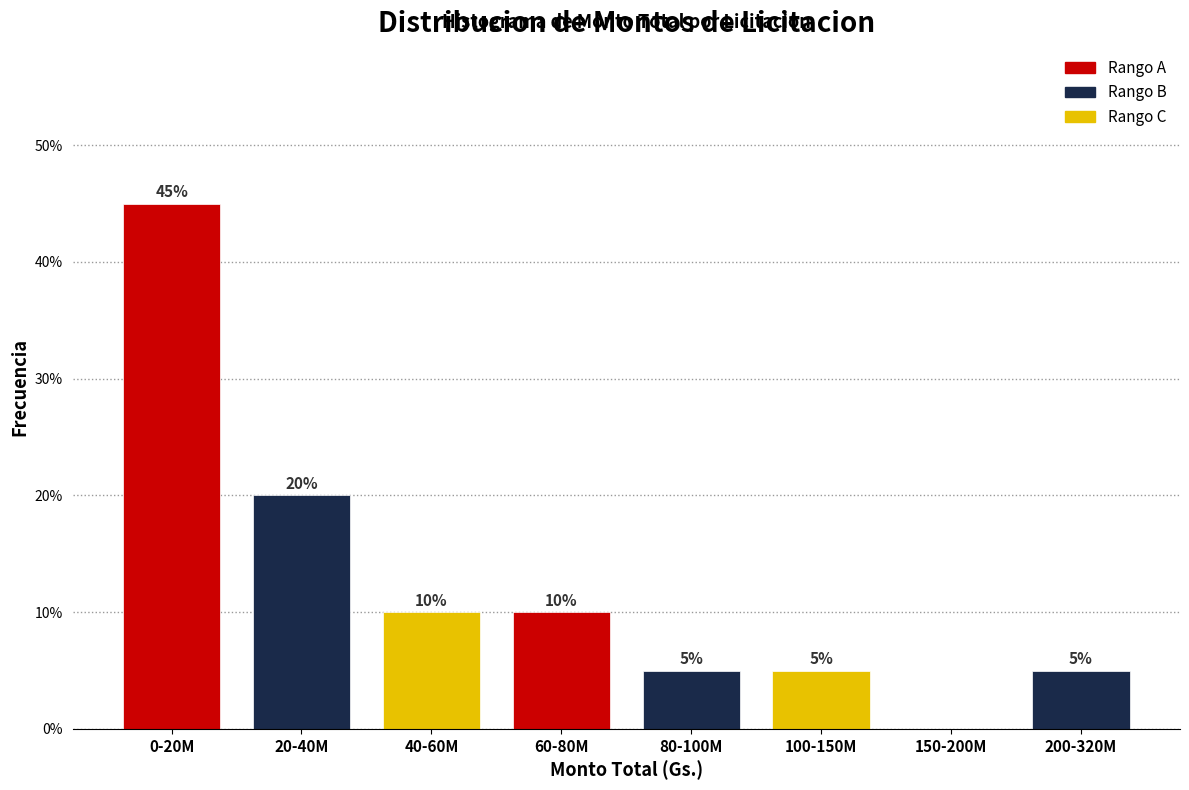

Reading right to left, list all the values displayed in this chart.

200-320M=5	150-200M=0	100-150M=5	80-100M=5	60-80M=10	40-60M=10	20-40M=20	0-20M=45